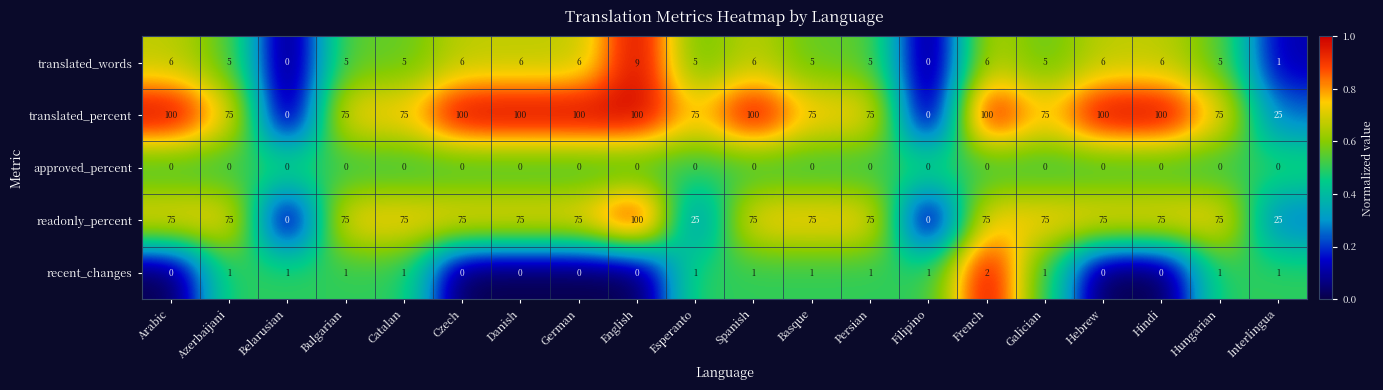

The value of approved_percent at Esperanto is 0. True or false?

True